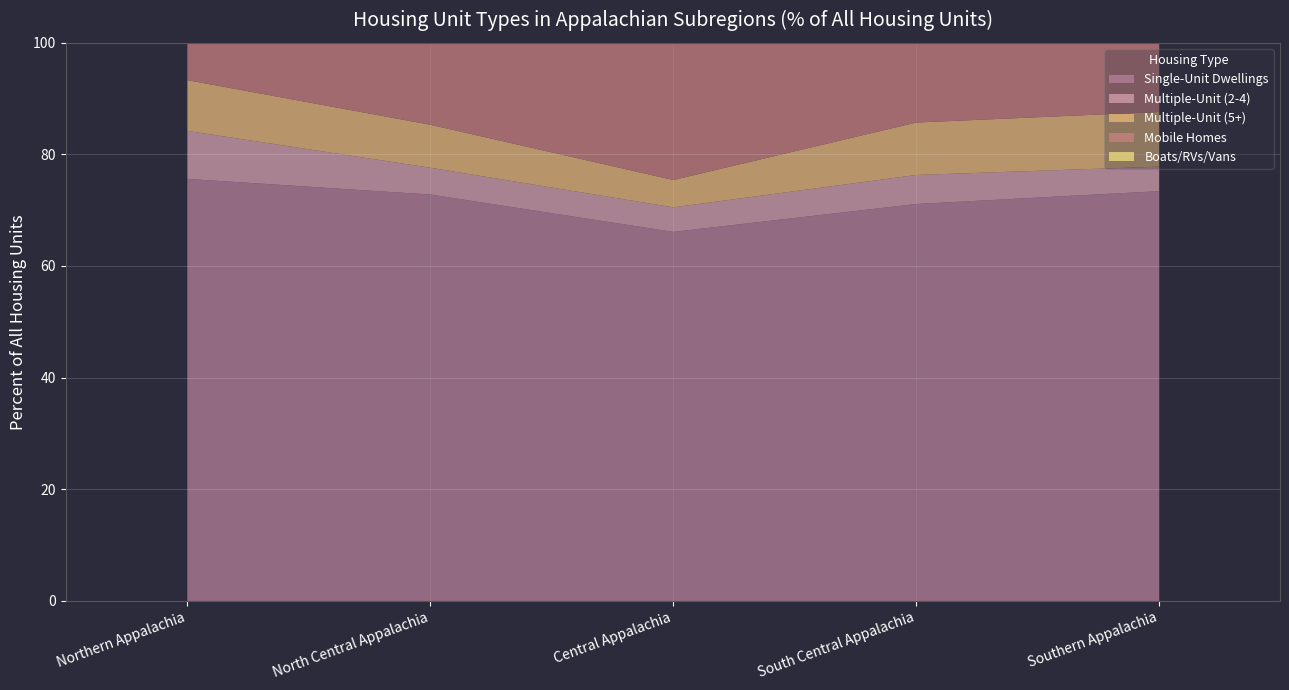

What is the approximate value of Multiple-Unit (2-4) at North Central Appalachia?

4.8